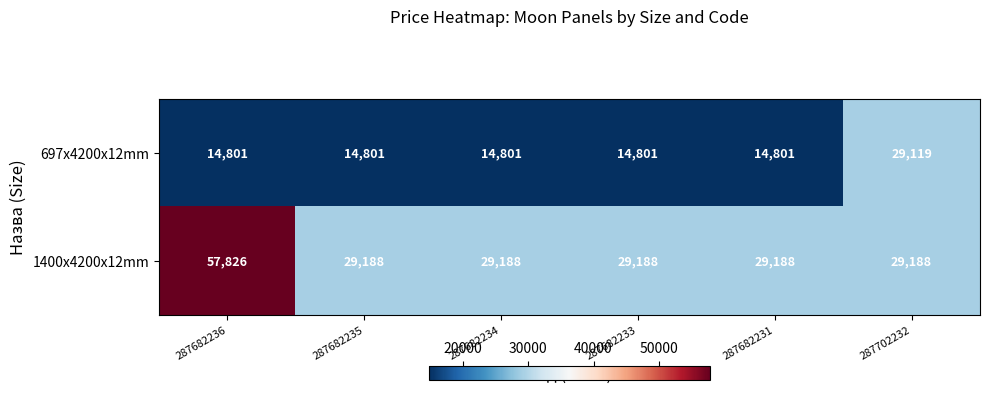

Which series has the largest total across all categories?

1400x4200x12mm